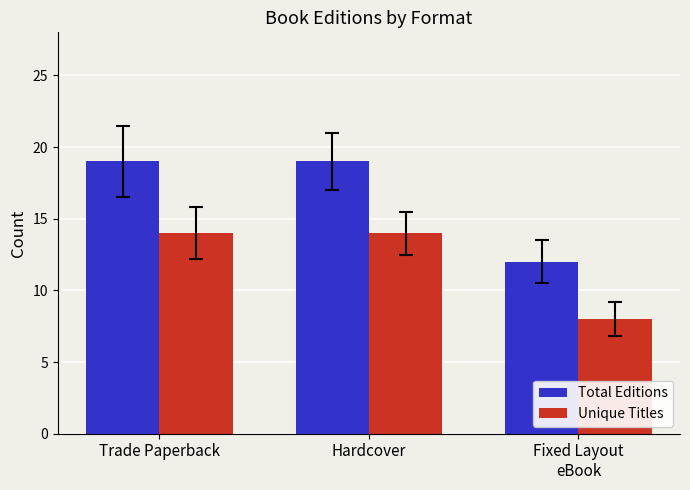

At which category does the chart reach its minimum across all series?

Fixed Layout
eBook